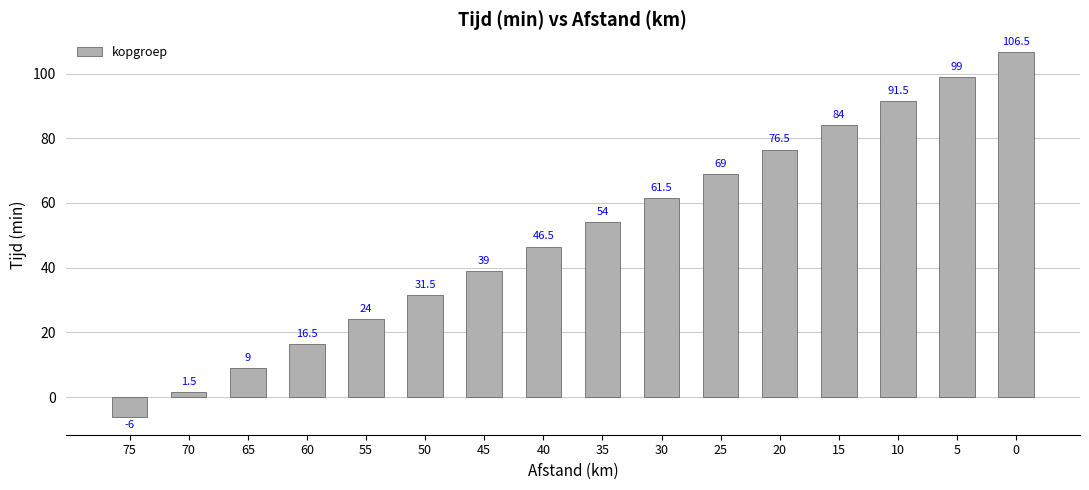

At which label is the value closest to 50?

40